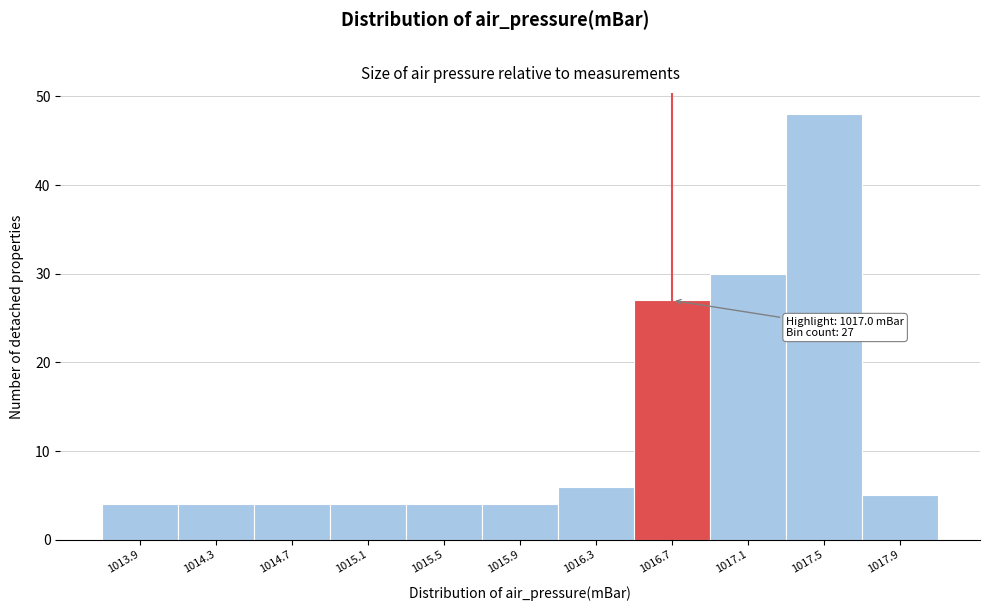

Reading left to right, extract all data points from this chart.

4	4	4	4	4	4	6	27	30	48	5